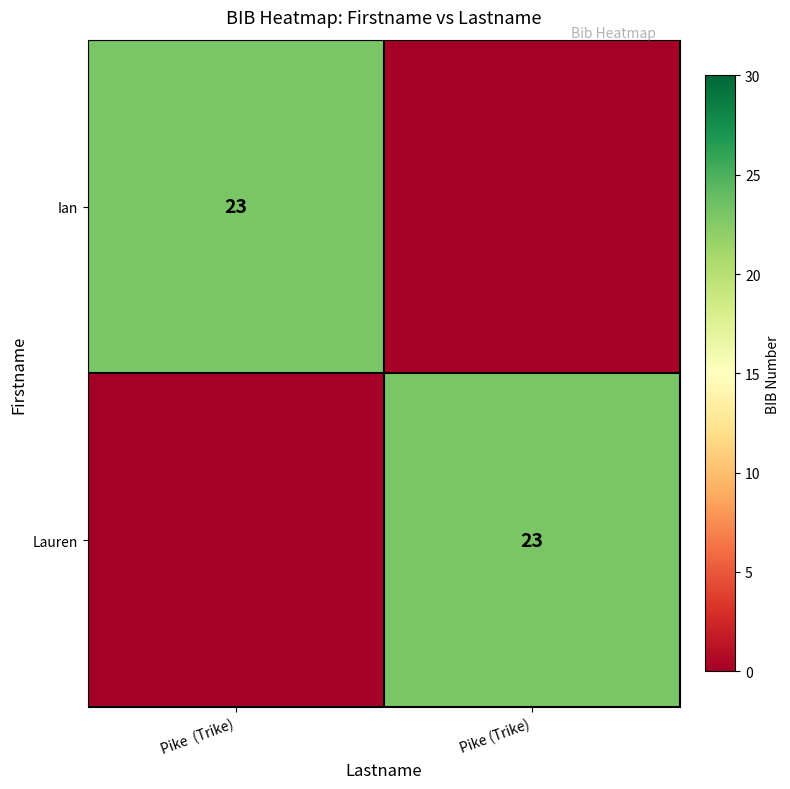

The Ian series shows 39 at Pike  (Trike). True or false?

False